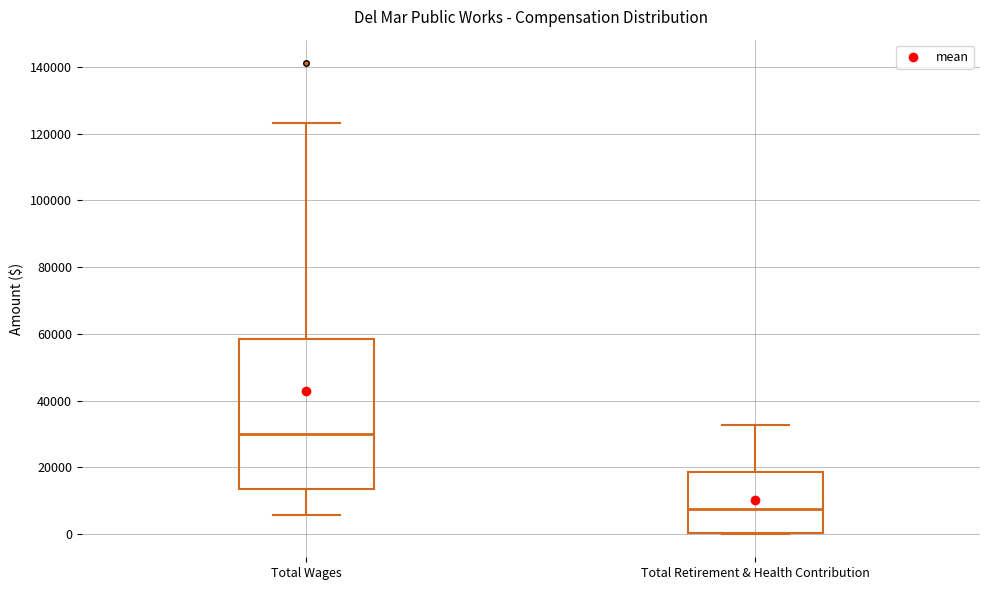

Reading left to right, read every box against the y-axis: the position of its median line, the range the box covers, and the ends of its whiskers. The values are not printed on the chart, so give them approximately, as read against the axis.

Total Wages: median 30000, box 14000 to 58000, whiskers 6000 to 124000
Total Retirement & Health Contribution: median 8000, box 0 to 18000, whiskers 0 to 32000